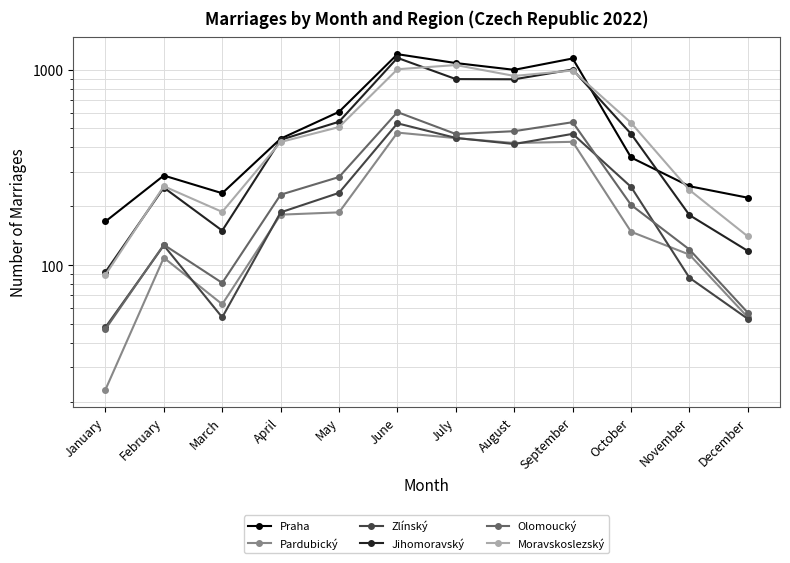

In Zlínský, how many points are higher than both neighbors (excluding endpoints)?

3